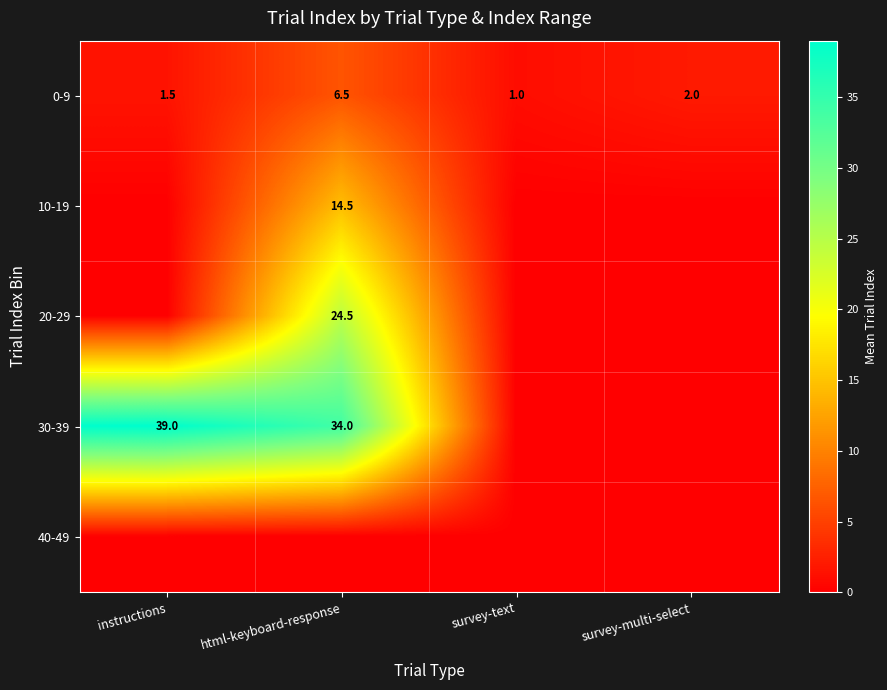

Rank the categories by 0-9 value from highest to lowest.

html-keyboard-response, survey-multi-select, instructions, survey-text